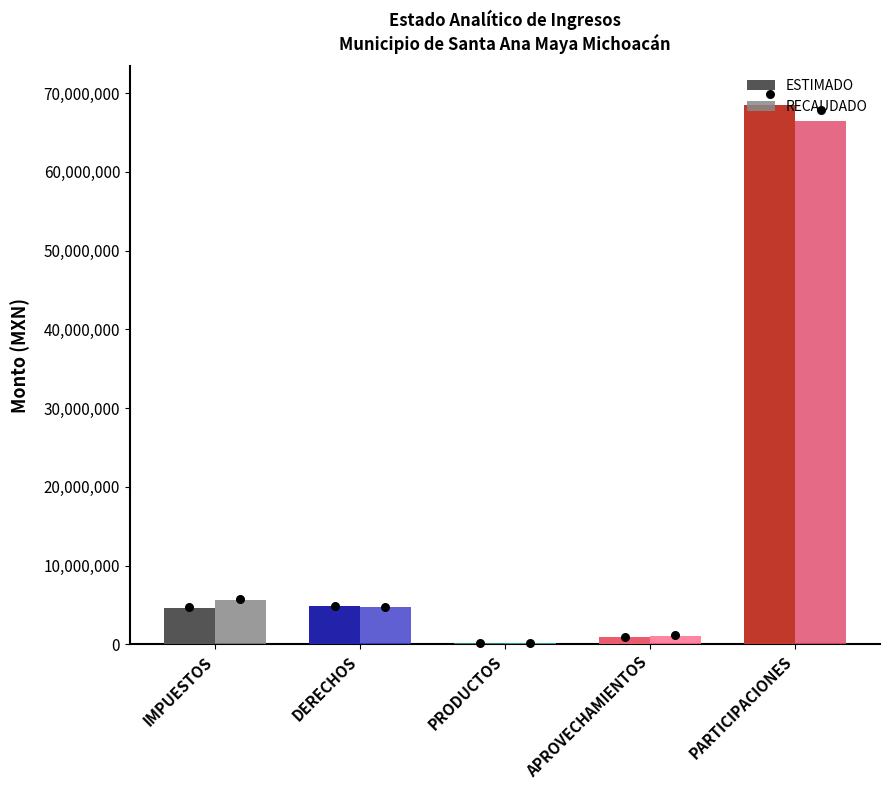

Is the value of RECAUDADO at PARTICIPACIONES greater than the value of ESTIMADO at IMPUESTOS?

Yes